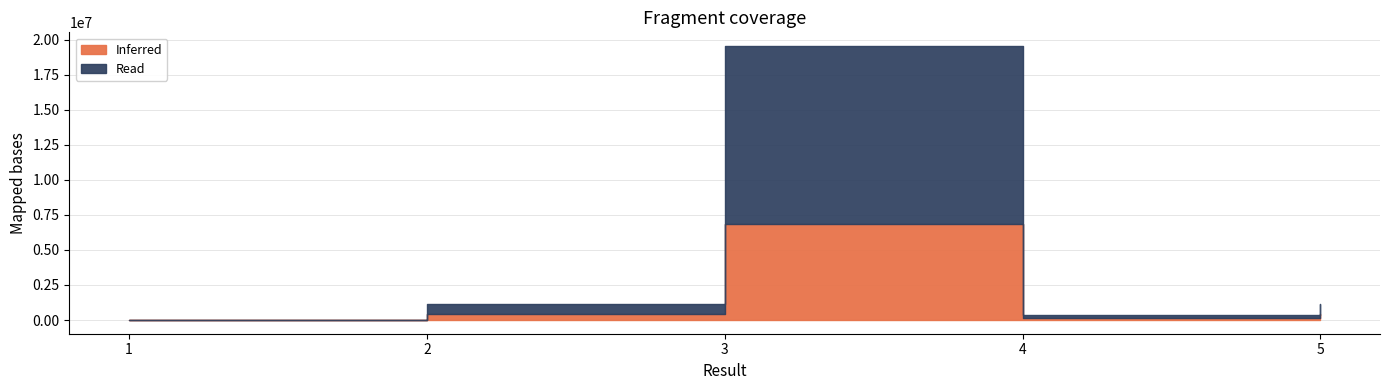

What is the difference between the maximum and minimum values?

19529163